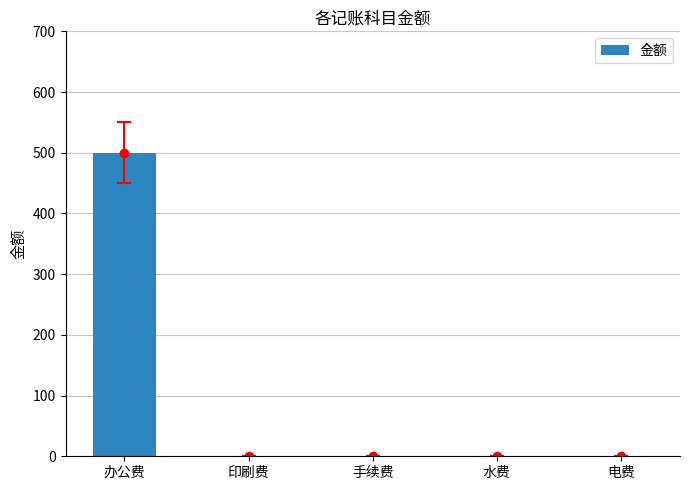

Reading right to left, extract all data points from this chart.

电费=0	水费=0	手续费=0	印刷费=0	办公费=500